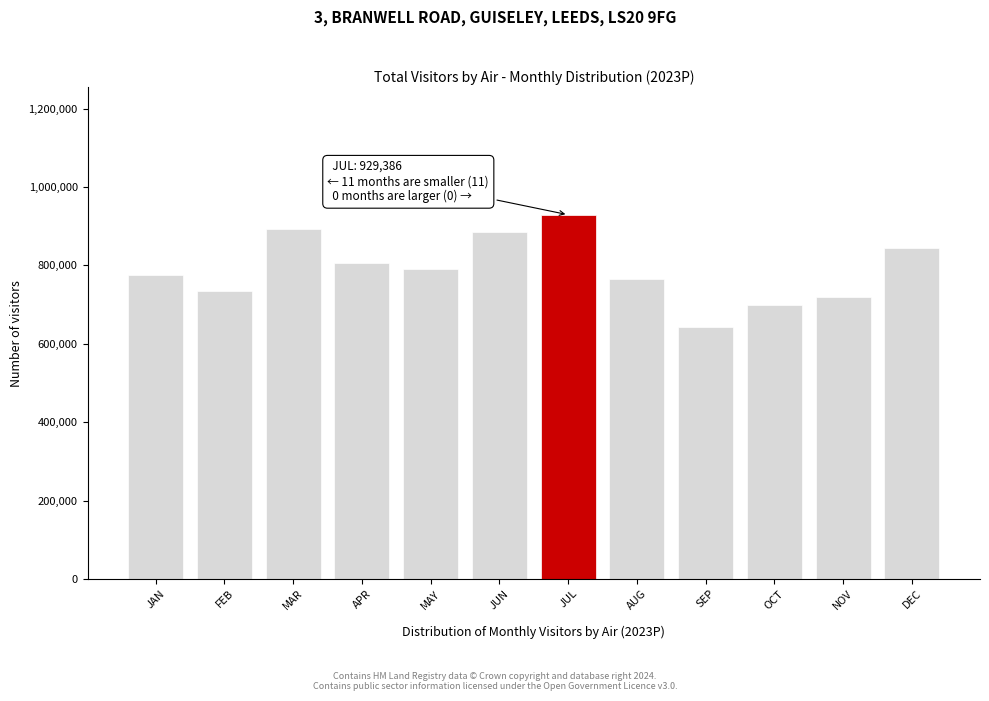

Reading left to right, transcribe all the data shown in this chart.

JAN=775132	FEB=733640	MAR=892239	APR=806209	MAY=790494	JUN=886038	JUL=929386	AUG=766023	SEP=643106	OCT=700293	NOV=720297	DEC=845621